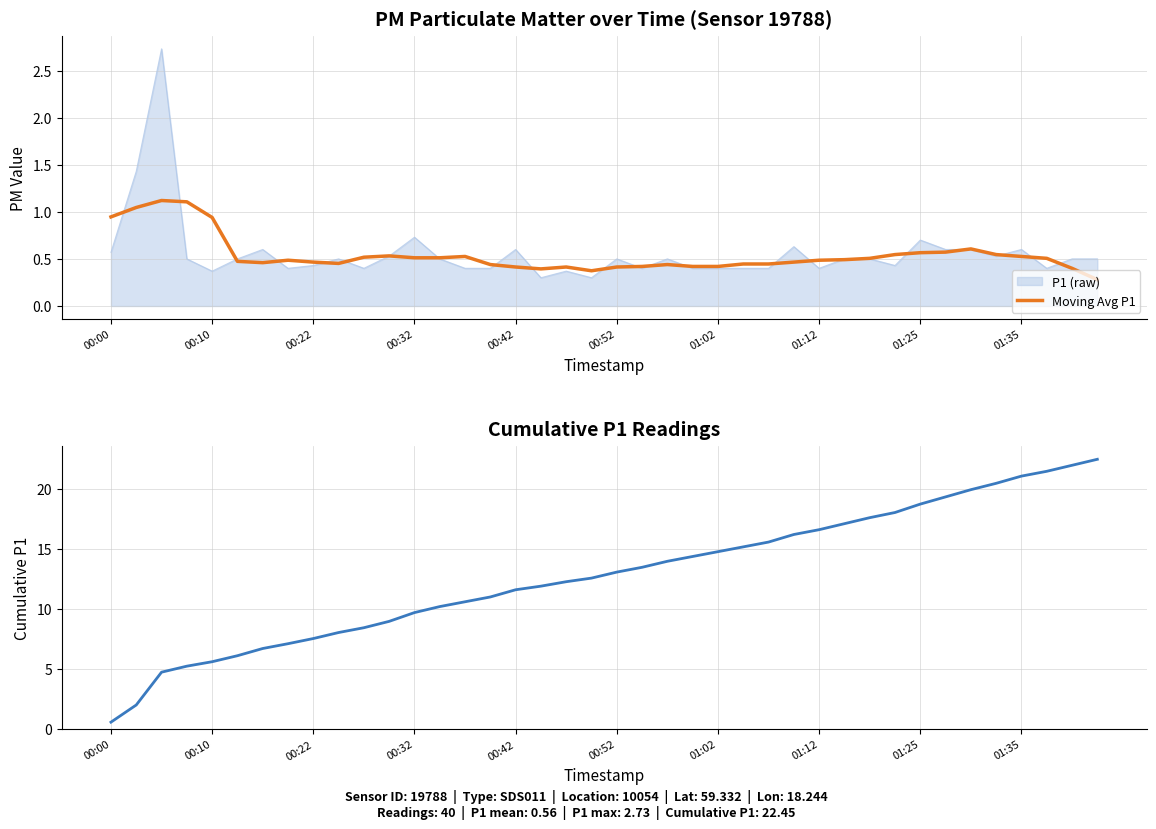

What is the maximum value shown in the chart?

22.5